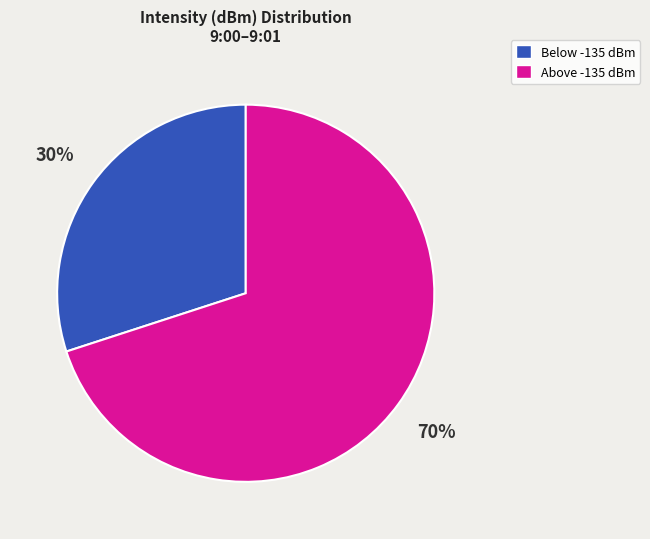

Does any single category account for the majority?

Yes